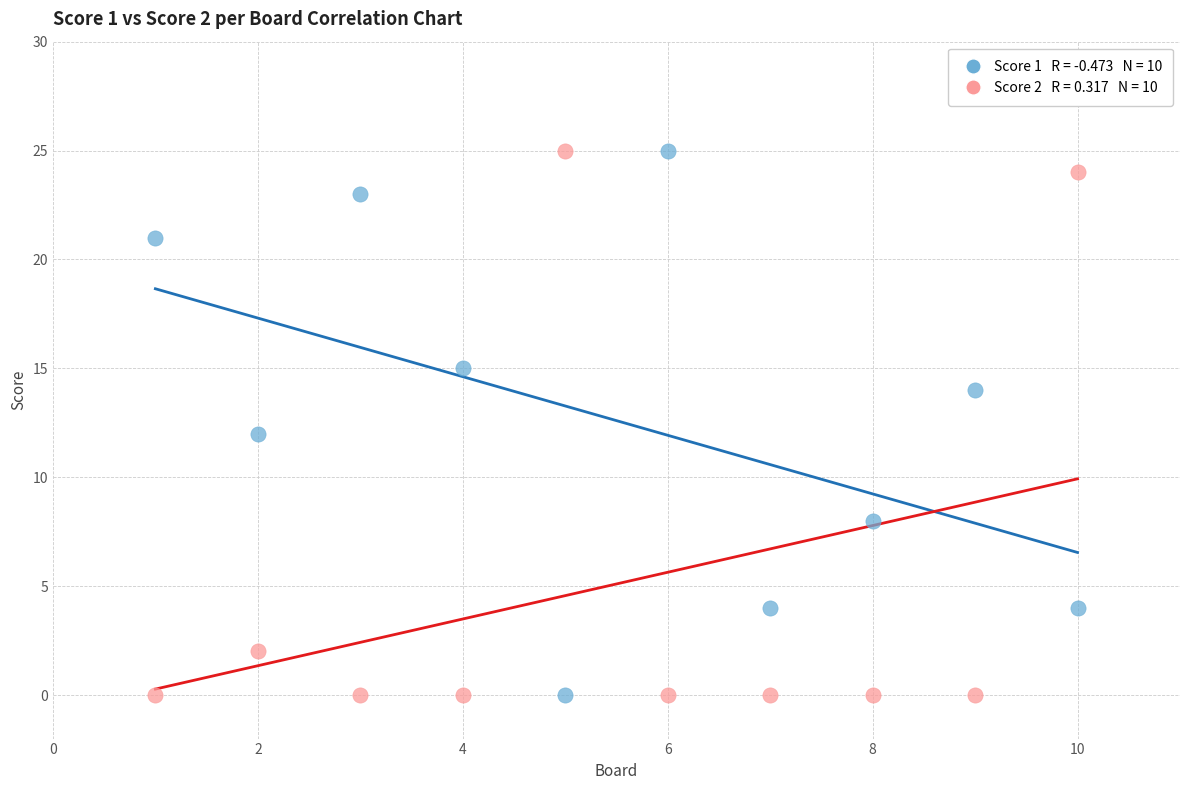

Across all data points, what is the range of X values (max minus min)?

9